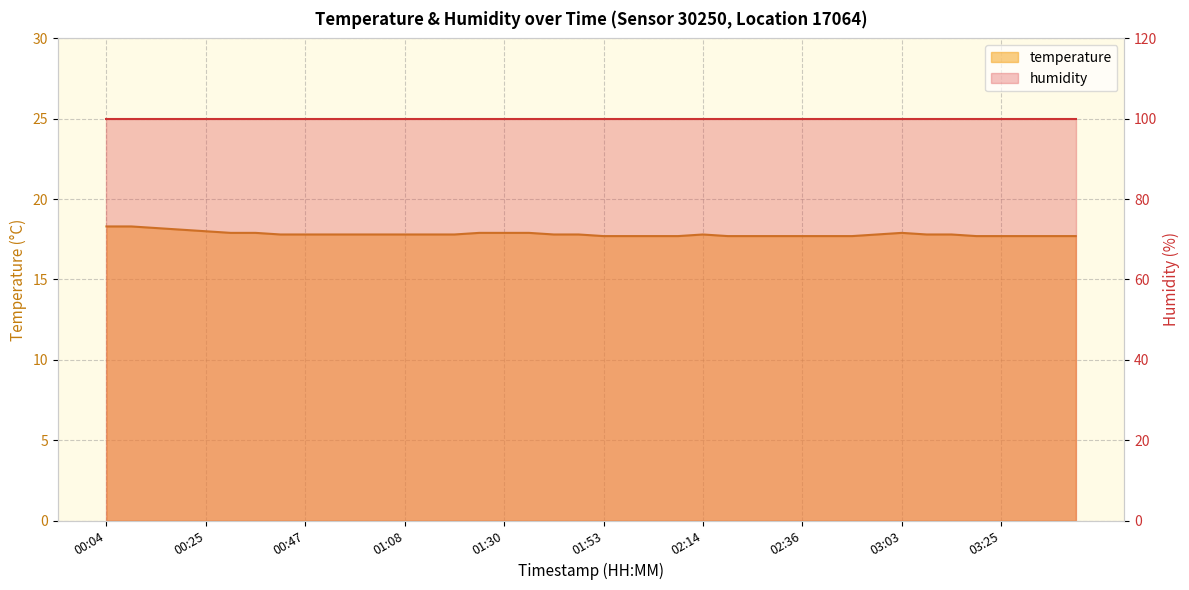

Reading left to right, list all the values displayed in this chart.

18.3	18.3	18.2	18.1	18.0	17.9	17.9	17.8	17.8	17.8	17.8	17.8	17.8	17.8	17.8	17.9	17.9	17.9	17.8	17.8	17.7	17.7	17.7	17.7	17.8	17.7	17.7	17.7	17.7	17.7	17.7	17.8	17.9	17.8	17.8	17.7	17.7	17.7	17.7	17.7